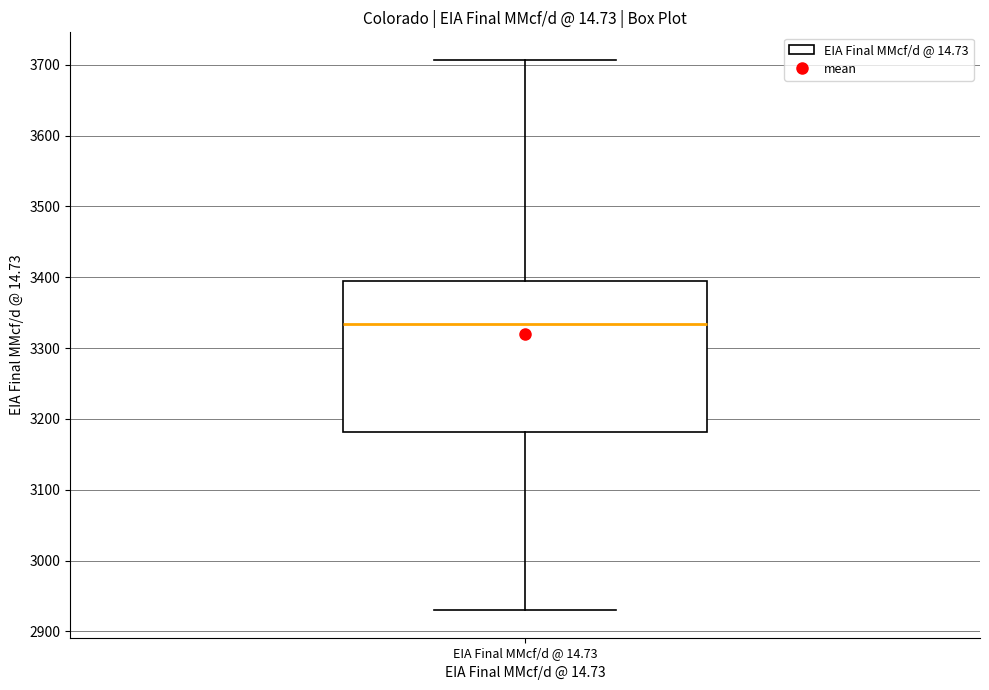

Where does the lower whisker of the box for EIA Final MMcf/d @ 14.73 end on the y-axis? The values are not printed on the chart, so give them approximately, as read against the axis.

2930